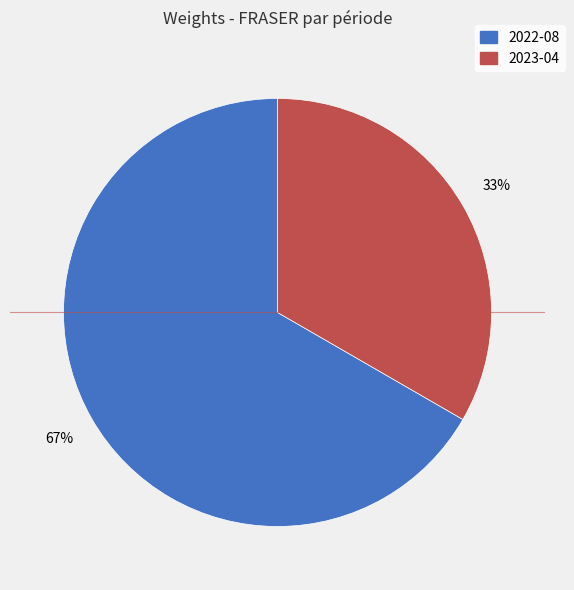

What percentage is the 2022-08 slice, to the nearest percent?

67%